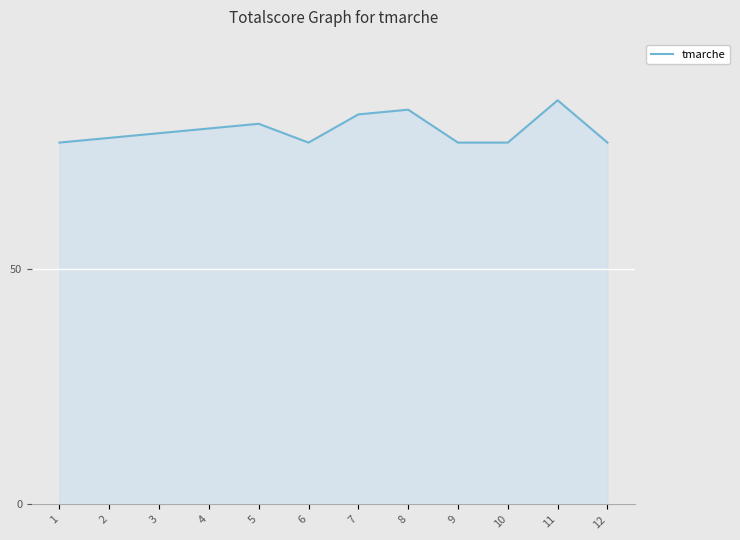

Where is the first local maximum?

5